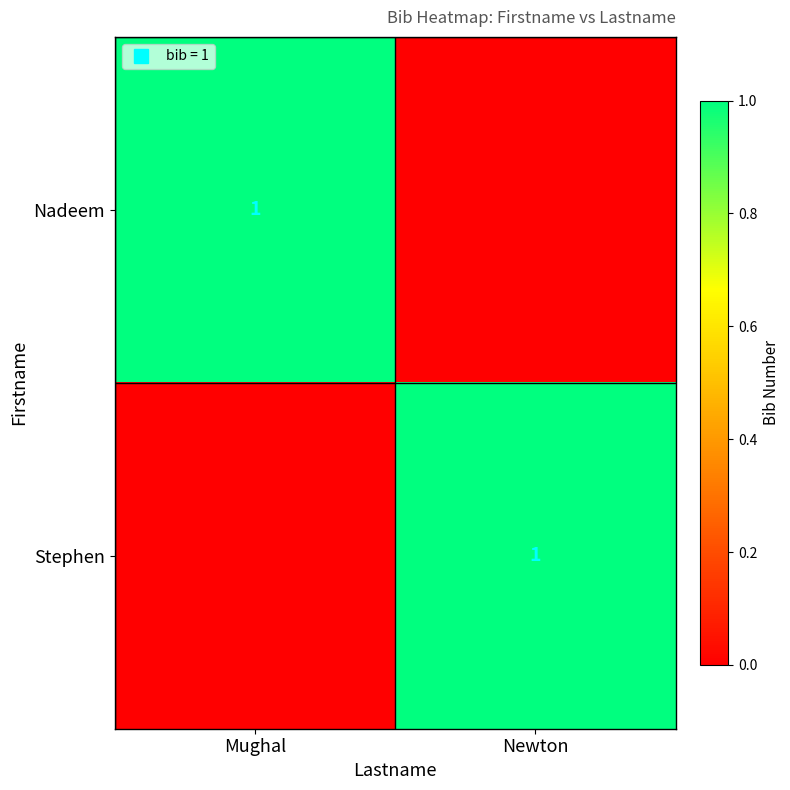

Is the value of Nadeem at Mughal greater than the value of Stephen at Mughal?

Yes